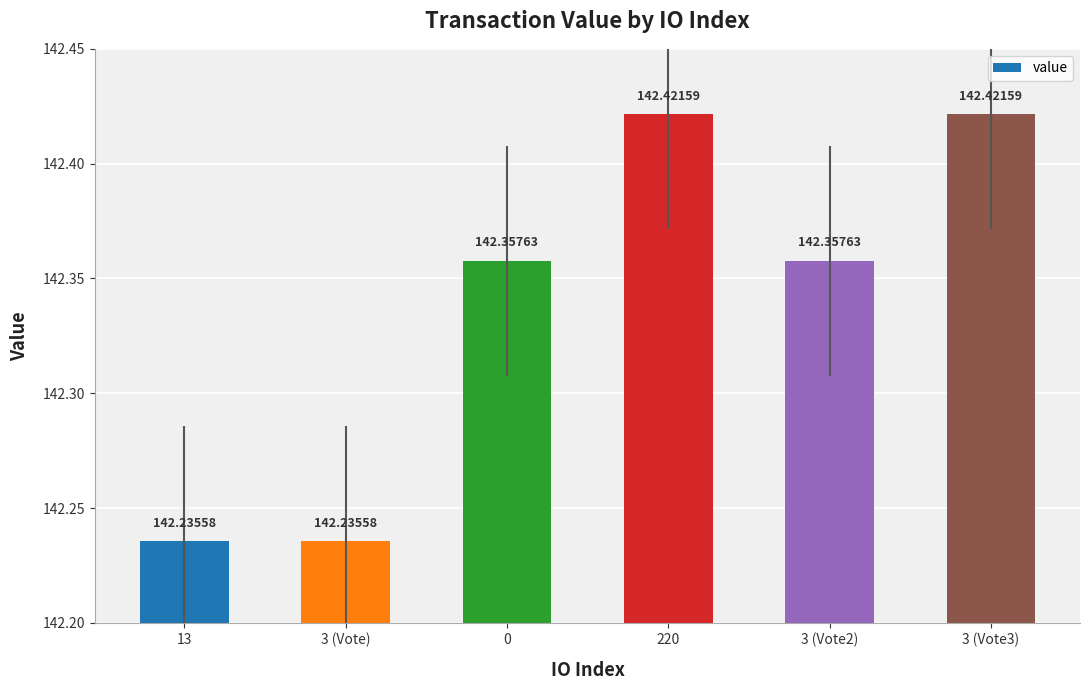

Are the bars grouped side by side (vs. stacked)?

No